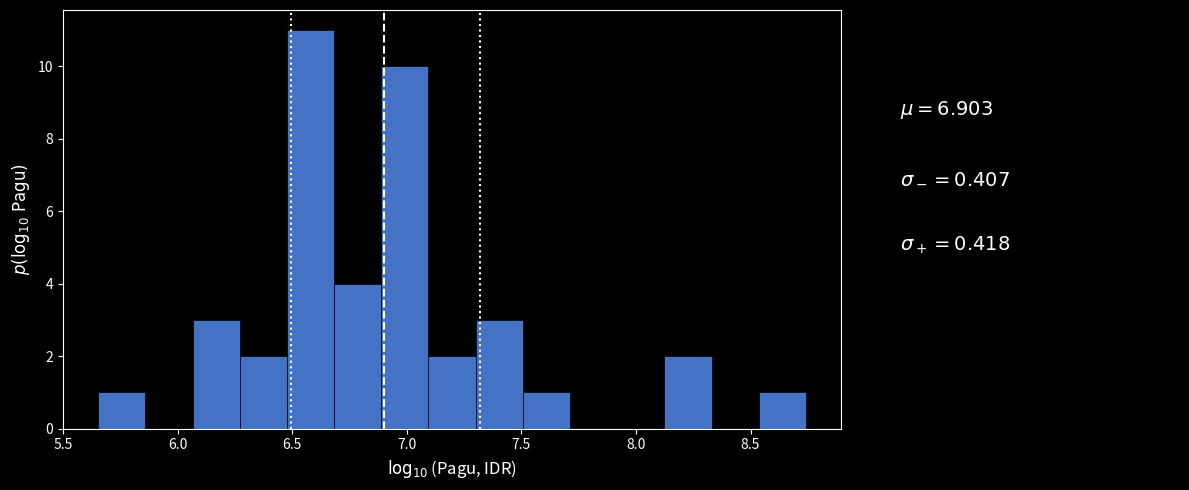

Over which range of the x-axis is the bar tallest?

6.50 to 6.70